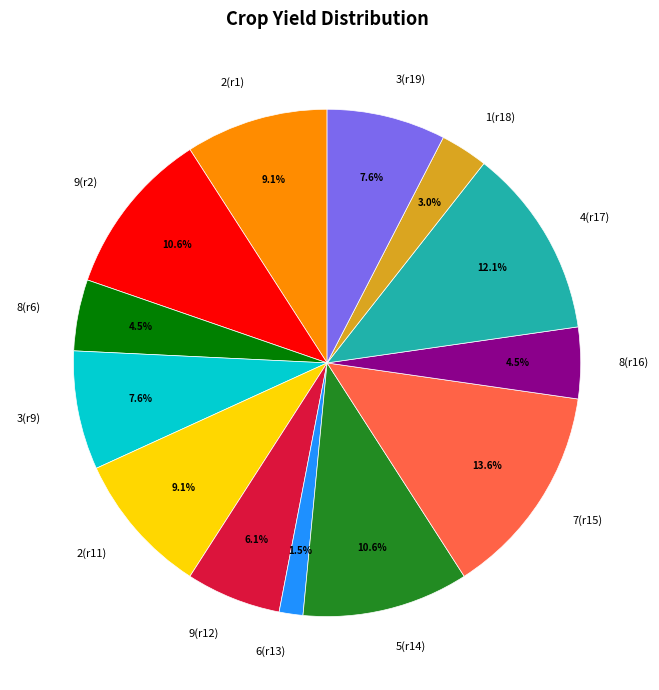

Which category has the smallest portion of the pie?

6(r13)